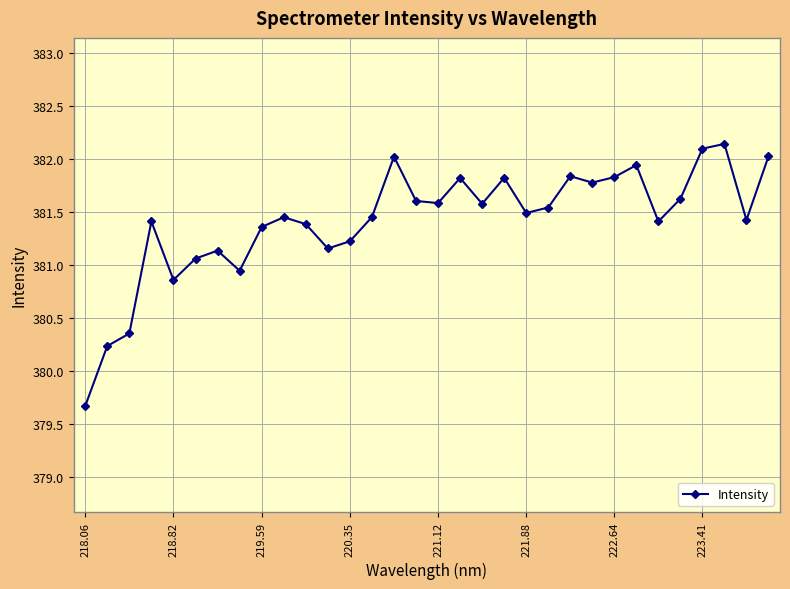

What is the difference between the maximum and second lowest values?

1.9